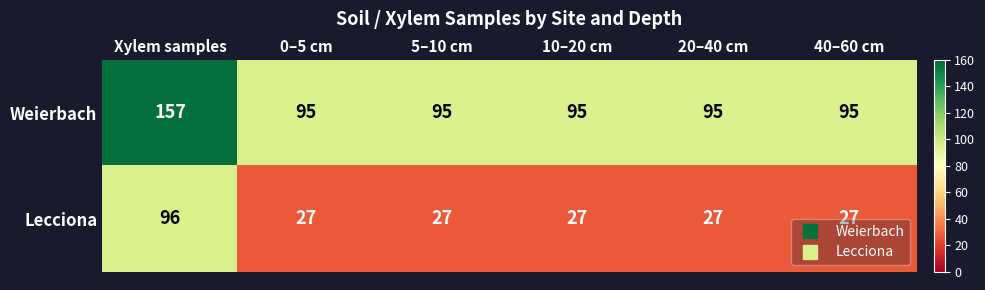

Is it true that Lecciona equals 37 at 5–10 cm?

False